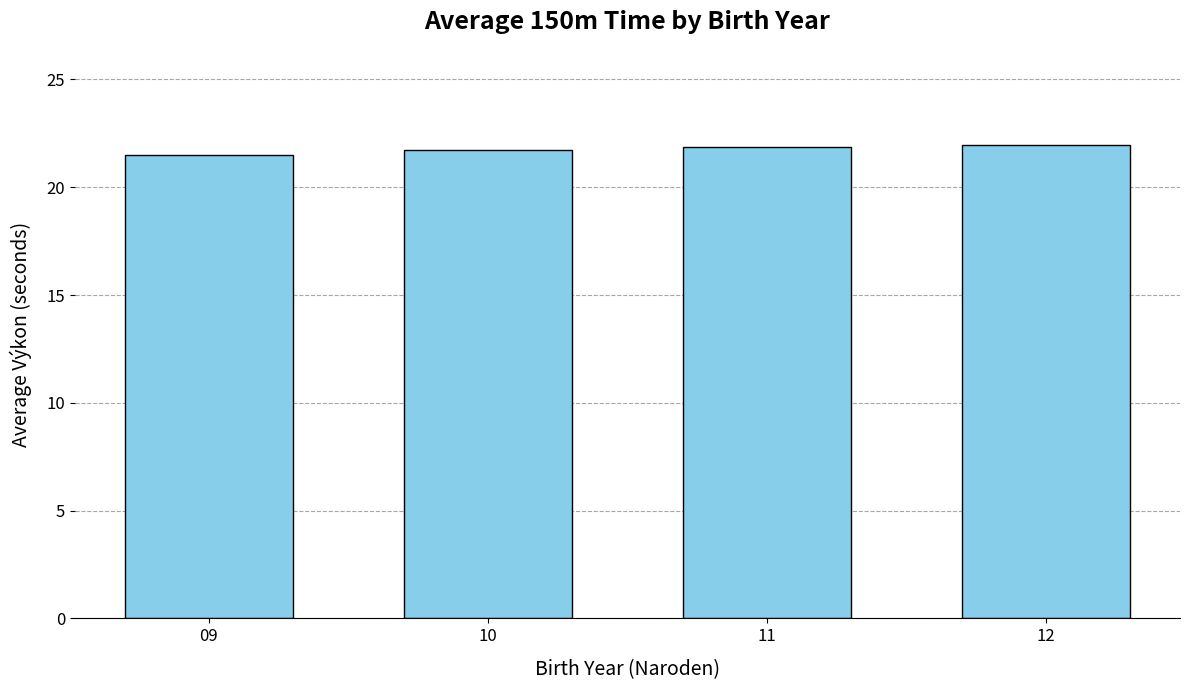

What is the ratio of the value at 11 to the value at 12?

1.0